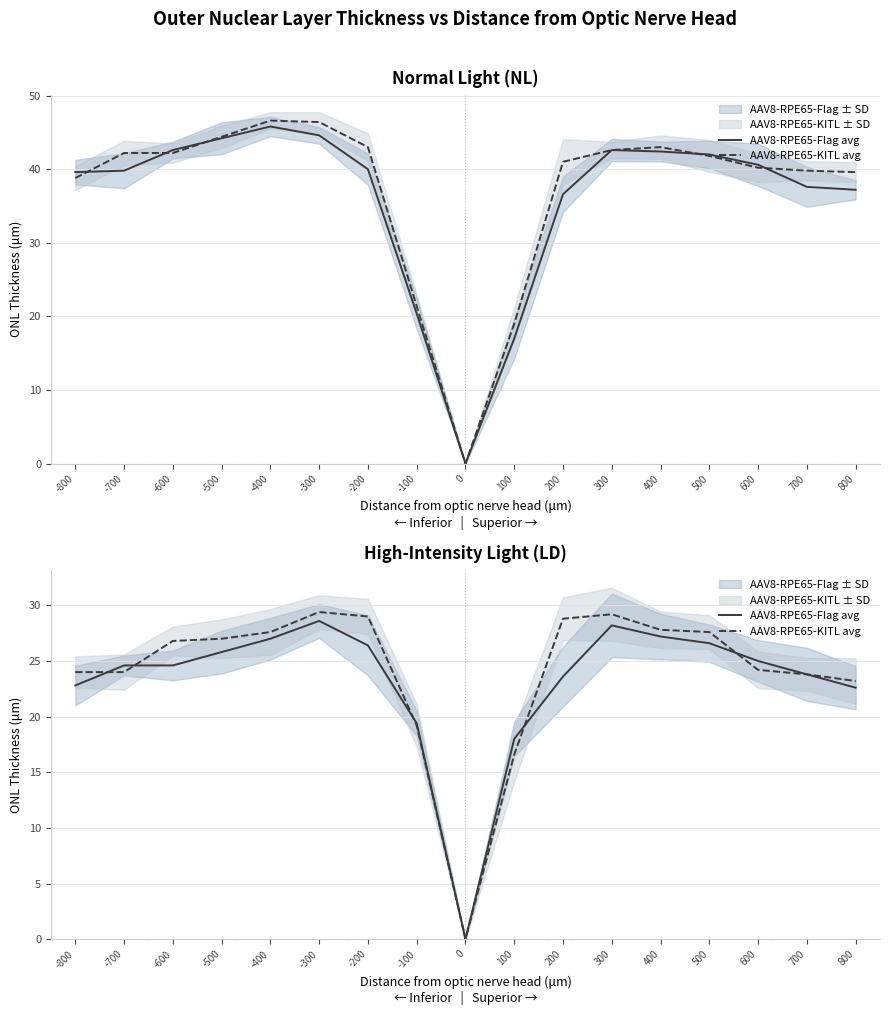

How many data points does each series have?

17